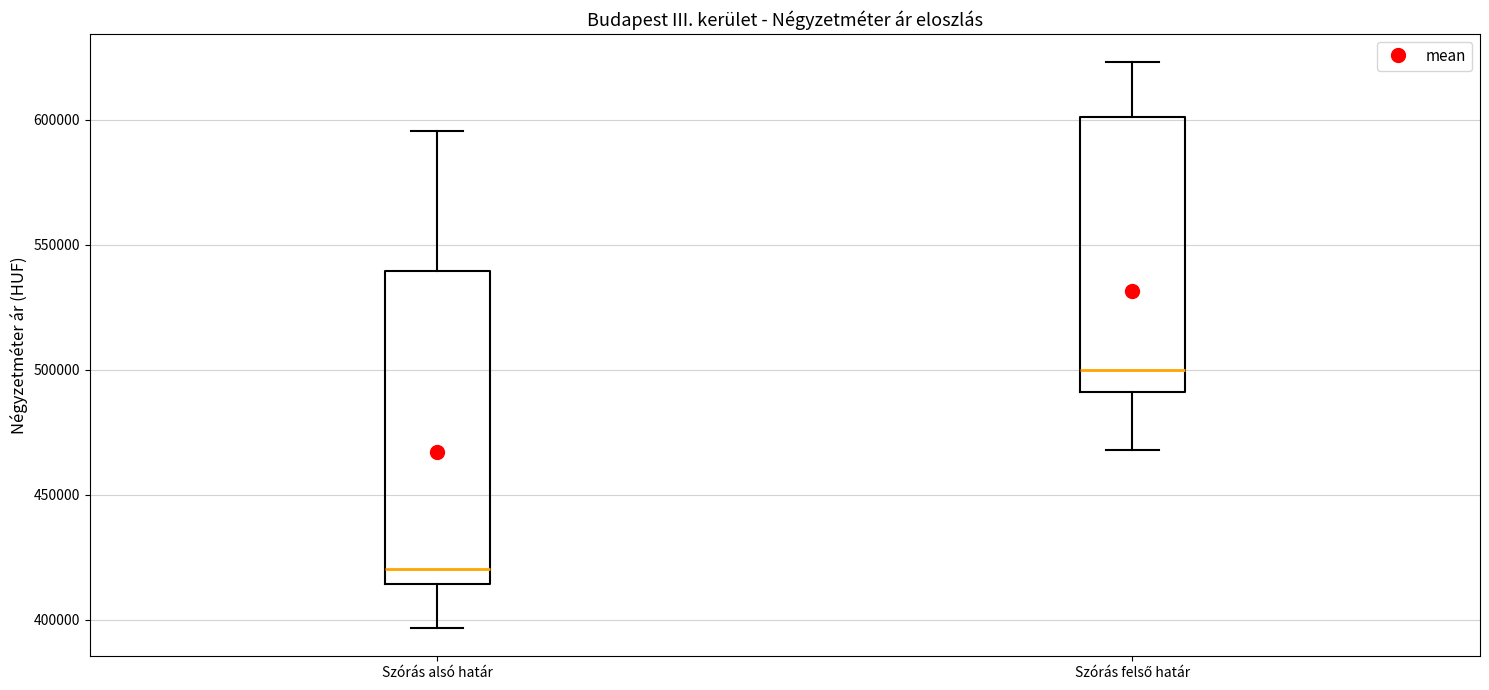

Reading left to right, read every box against the y-axis: the position of its median line, the range the box covers, and the ends of its whiskers. The values are not printed on the chart, so give them approximately, as read against the axis.

Szórás alsó határ: median 420000, box 415000 to 540000, whiskers 395000 to 595000
Szórás felső határ: median 500000, box 490000 to 600000, whiskers 470000 to 625000